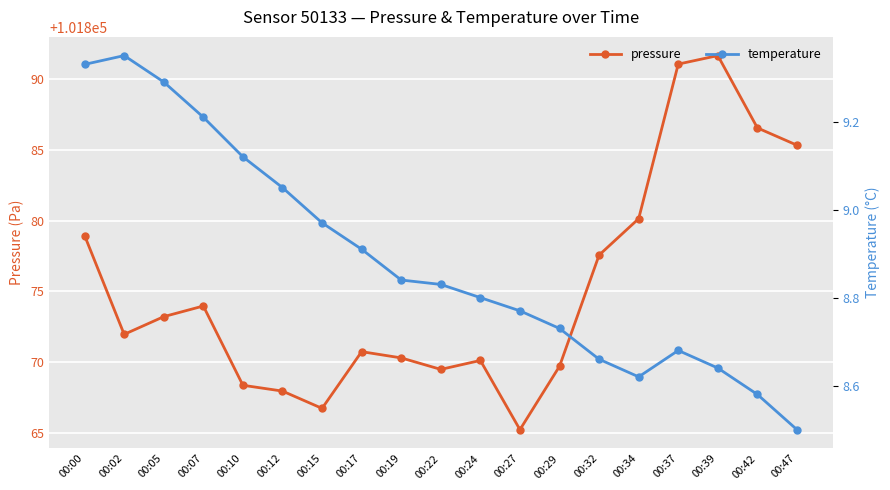

What is the difference between the maximum and minimum values in the pressure series?

26.4